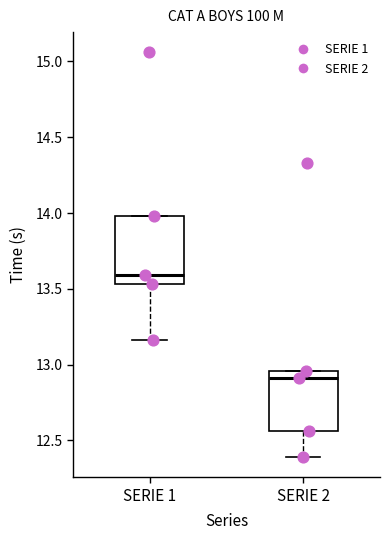

Reading left to right, read every box against the y-axis: the position of its median line, the range the box covers, and the ends of its whiskers. The values are not printed on the chart, so give them approximately, as read against the axis.

SERIE 1: median 13.60, box 13.55 to 14.00, whiskers 13.15 to 14.00
SERIE 2: median 12.90, box 12.55 to 12.95, whiskers 12.40 to 12.95